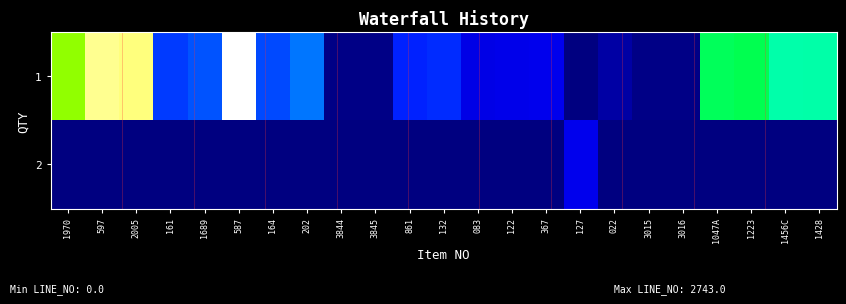

List the series in order of their peak value, lowest first.

2, 1